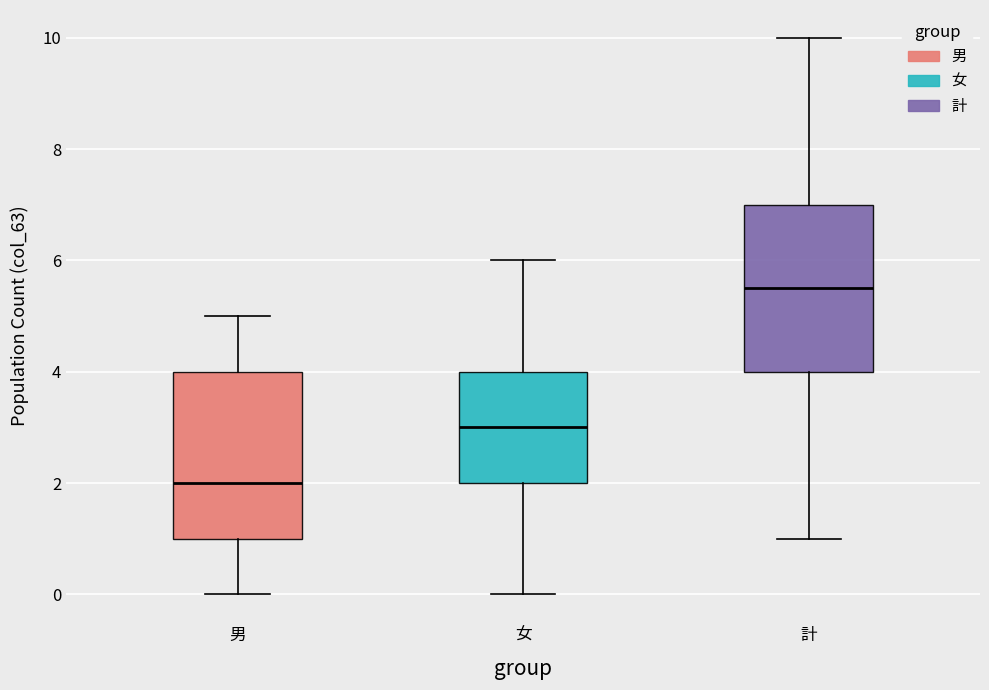

Reading left to right, transcribe this box plot: for each box, give where its median line is, the range the box spans, and where its two whiskers end, as read against the y-axis. The values are not printed on the chart, so give them approximately, as read against the axis.

男: median 2.0, box 1.0 to 4.0, whiskers 0.0 to 5.0
女: median 3.0, box 2.0 to 4.0, whiskers 0.0 to 6.0
計: median 5.6, box 4.0 to 7.0, whiskers 1.0 to 10.0